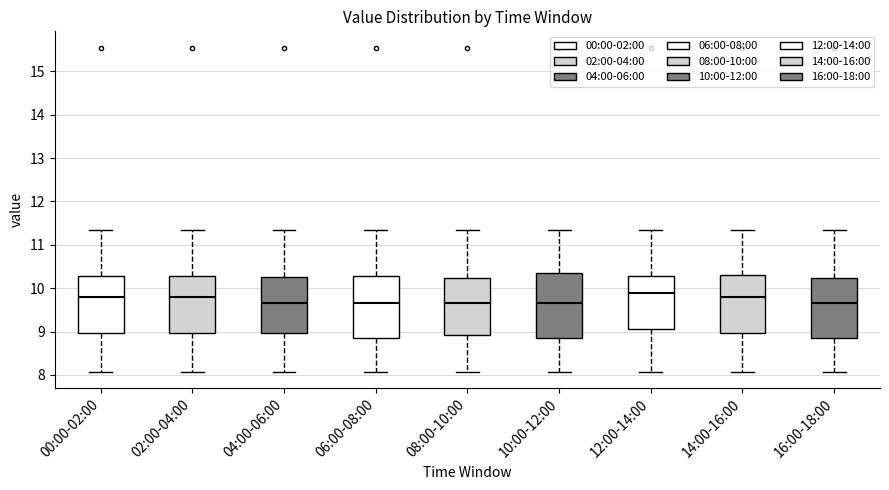

Reading left to right, transcribe this box plot: for each box, give where its median line is, the range the box spans, and where its two whiskers end, as read against the y-axis. The values are not printed on the chart, so give them approximately, as read against the axis.

00:00-02:00: median 9.8, box 9.0 to 10.3, whiskers 8.1 to 11.4
02:00-04:00: median 9.8, box 9.0 to 10.3, whiskers 8.1 to 11.4
04:00-06:00: median 9.7, box 9.0 to 10.3, whiskers 8.1 to 11.4
06:00-08:00: median 9.7, box 8.9 to 10.3, whiskers 8.1 to 11.4
08:00-10:00: median 9.7, box 8.9 to 10.2, whiskers 8.1 to 11.4
10:00-12:00: median 9.7, box 8.9 to 10.3, whiskers 8.1 to 11.4
12:00-14:00: median 9.9, box 9.1 to 10.3, whiskers 8.1 to 11.4
14:00-16:00: median 9.8, box 9.0 to 10.3, whiskers 8.1 to 11.4
16:00-18:00: median 9.7, box 8.9 to 10.2, whiskers 8.1 to 11.4